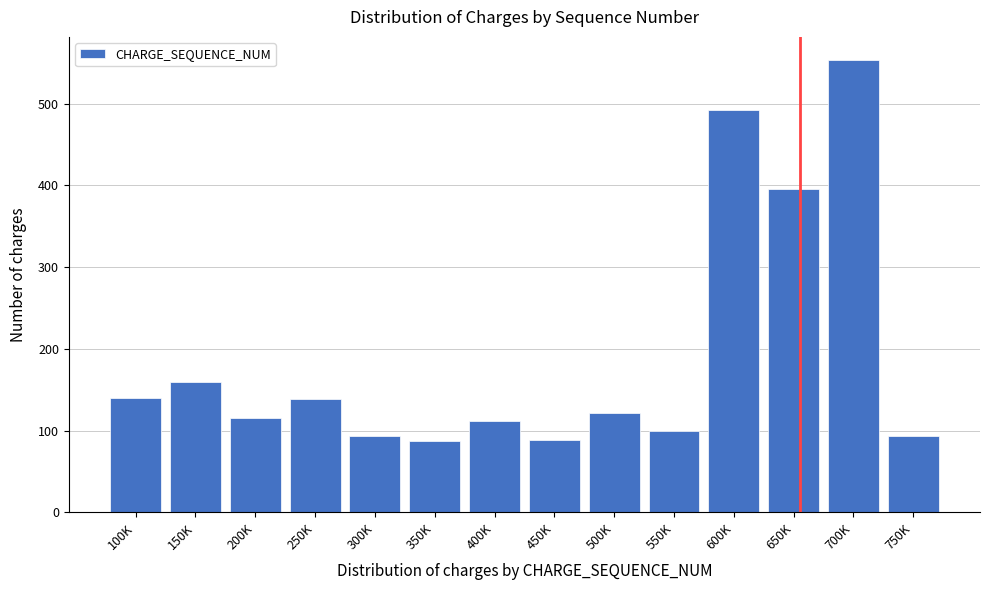

What is the greatest value displayed?

554